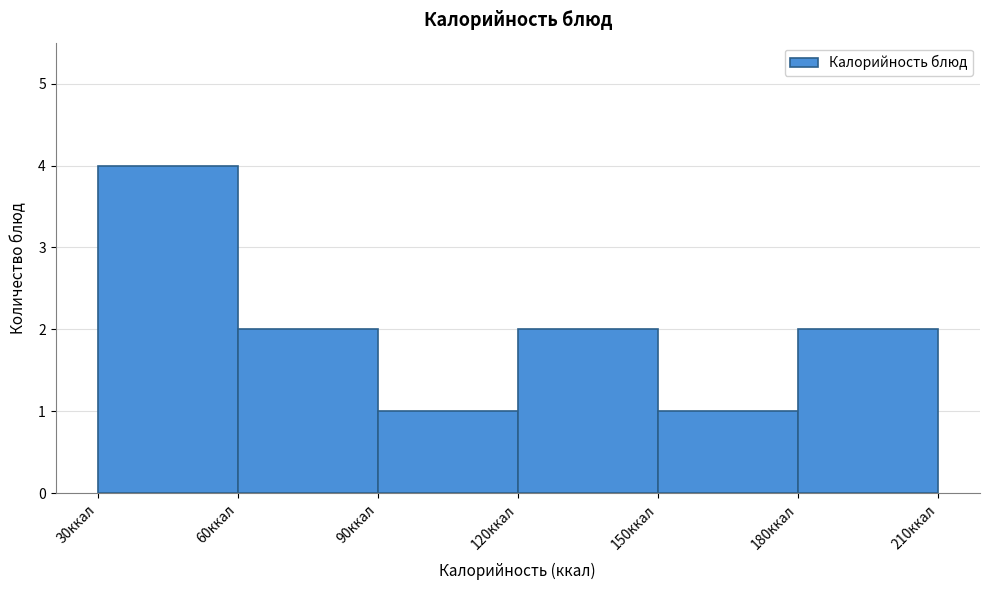

How tall is the bar that spans 90 to 120 on the x-axis? The values are not printed on the chart, so give them approximately, as read against the axis.

1